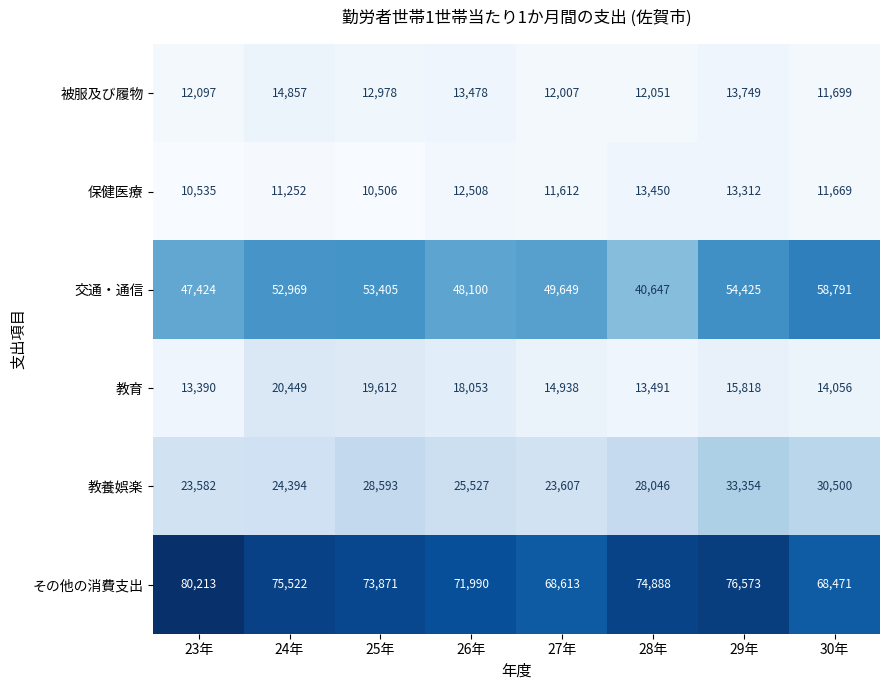

Rank the series by their maximum value, from highest to lowest.

その他の消費支出, 交通・通信, 教養娯楽, 教育, 被服及び履物, 保健医療